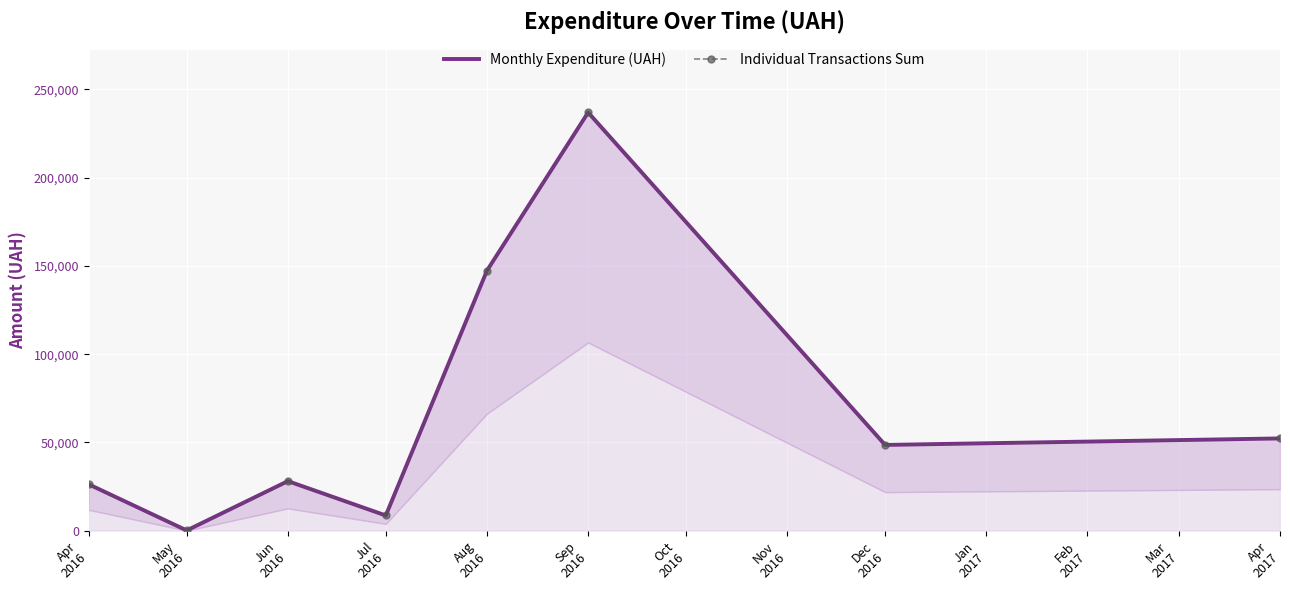

The value of Individual Transactions Sum at Sep
2016 is 325895.2. True or false?

False